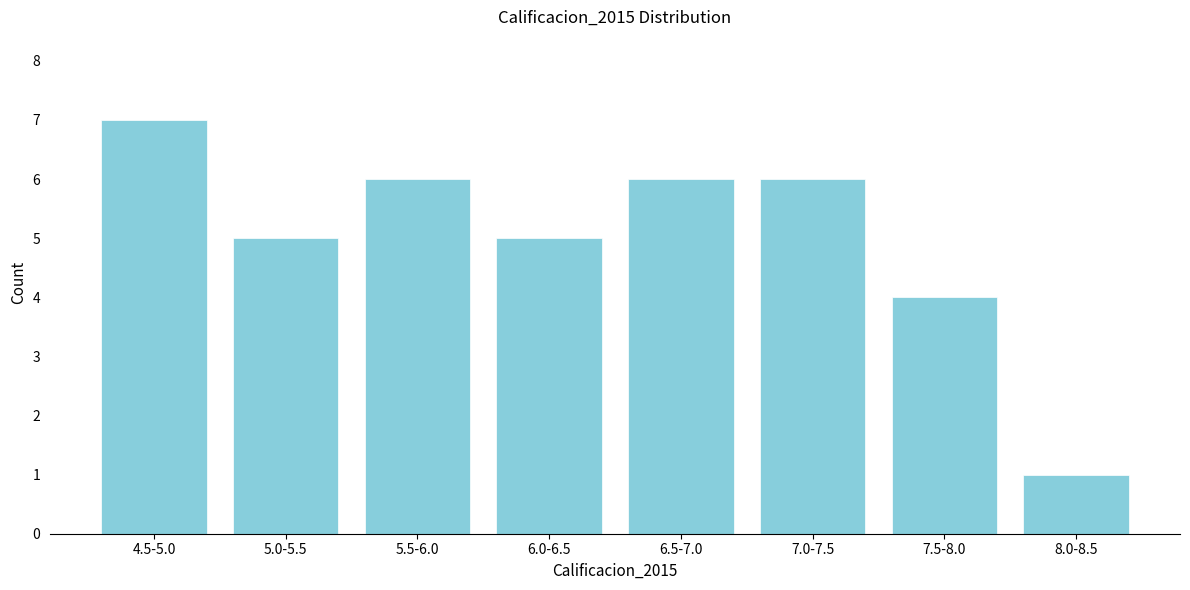

Reading left to right, what are all the values shown in this chart?

4.5-5.0=7	5.0-5.5=5	5.5-6.0=6	6.0-6.5=5	6.5-7.0=6	7.0-7.5=6	7.5-8.0=4	8.0-8.5=1